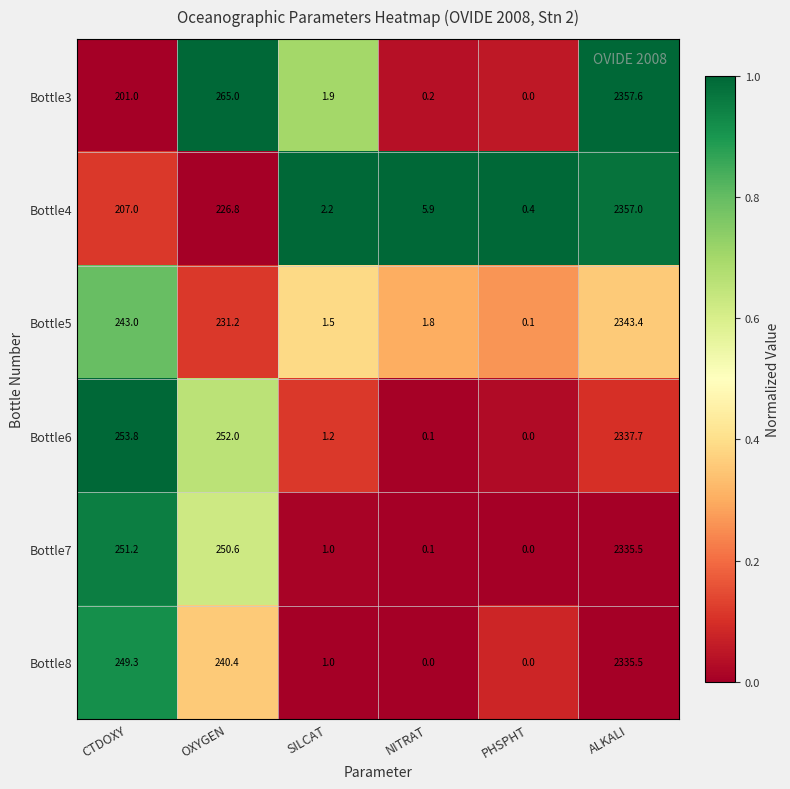

What is the sum of all Bottle7 values?

2838.4